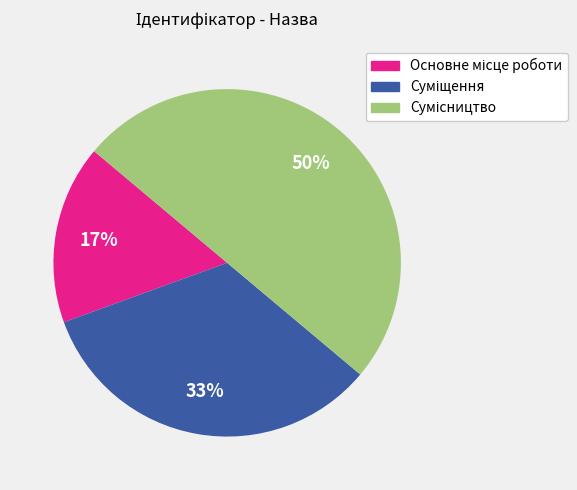

To the nearest percent, what is the average slice percentage?

33%